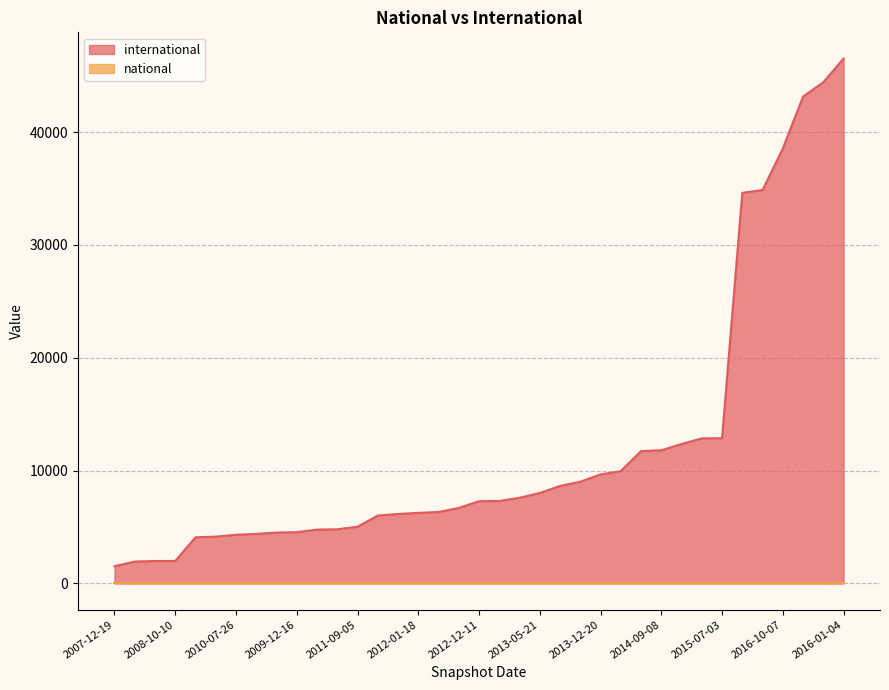

List the labels in order of value, largest first.

2016-01-04, 2017-04-12, 2016-12-27, 2016-10-07, 2016-07-04, 2016-04-05, 2015-07-03, 2015-10-01, 2015-04-09, 2014-09-08, 2015-01-19, 2014-03-28, 2013-12-20, 2013-09-10, 2013-07-09, 2013-05-21, 2013-02-20, 2012-10-31, 2012-12-11, 2012-07-13, 2012-03-26, 2012-01-18, 2011-06-10, 2011-02-21, 2011-09-05, 2010-11-17, 2010-04-01, 2009-12-16, 2009-09-25, 2009-06-17, 2010-07-26, 2008-12-17, 2009-04-06, 2008-10-10, 2008-06-27, 2008-04-01, 2007-12-19